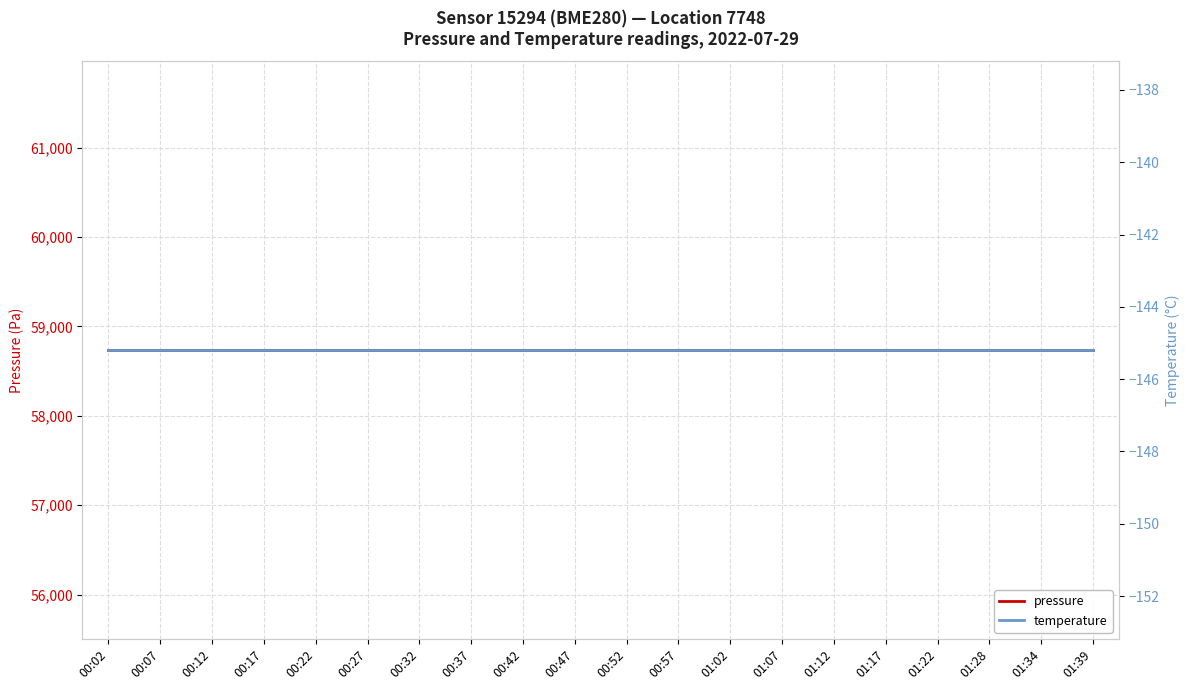

Which series has the largest total across all categories?

pressure